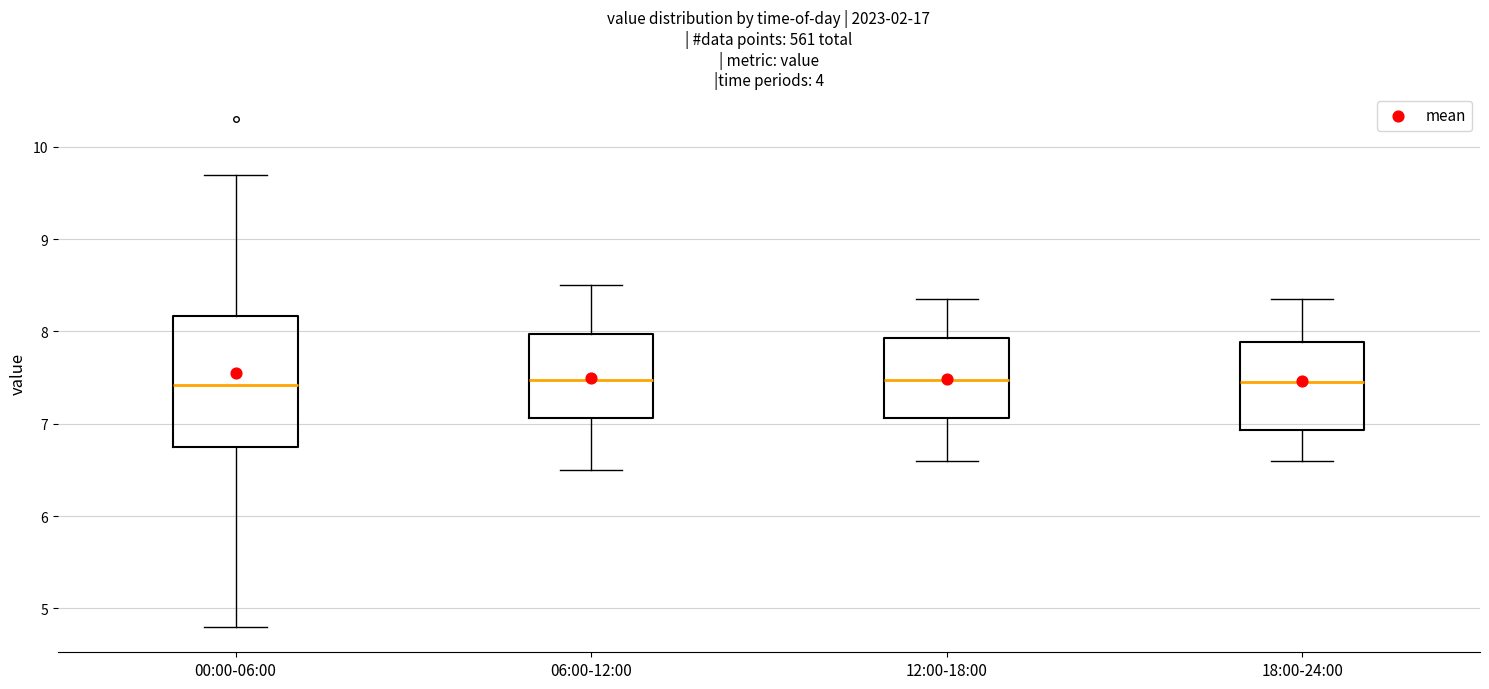

Where does the lower whisker of the box for 12:00-18:00 end on the y-axis? The values are not printed on the chart, so give them approximately, as read against the axis.

6.6